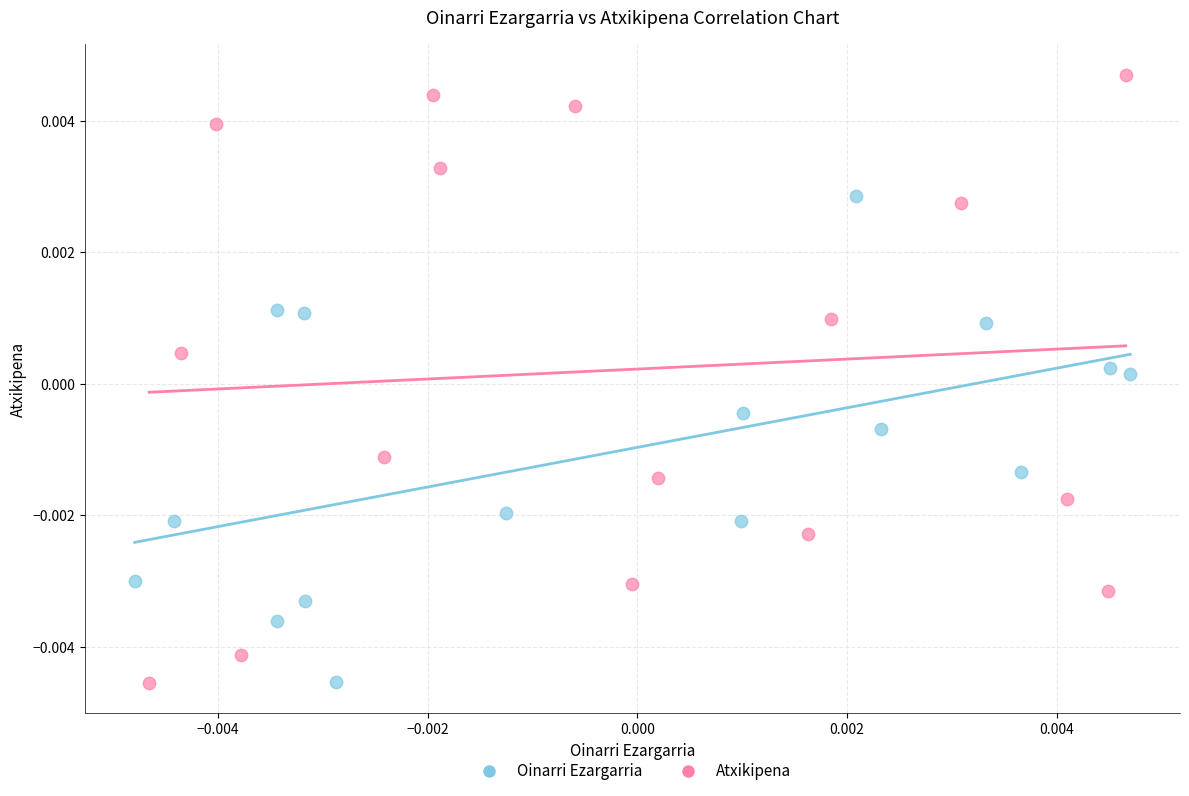

Which series contains the highest Y value?

Atxikipena